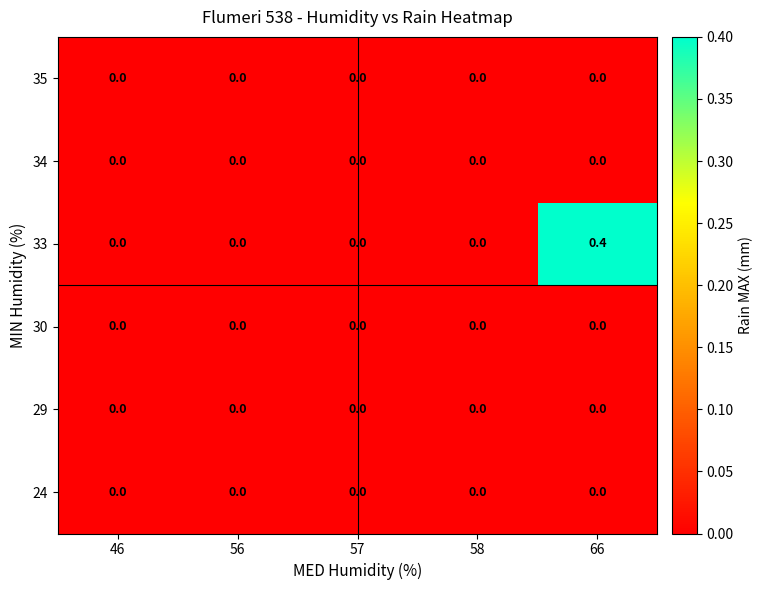

How many categories are shown in the chart?

5